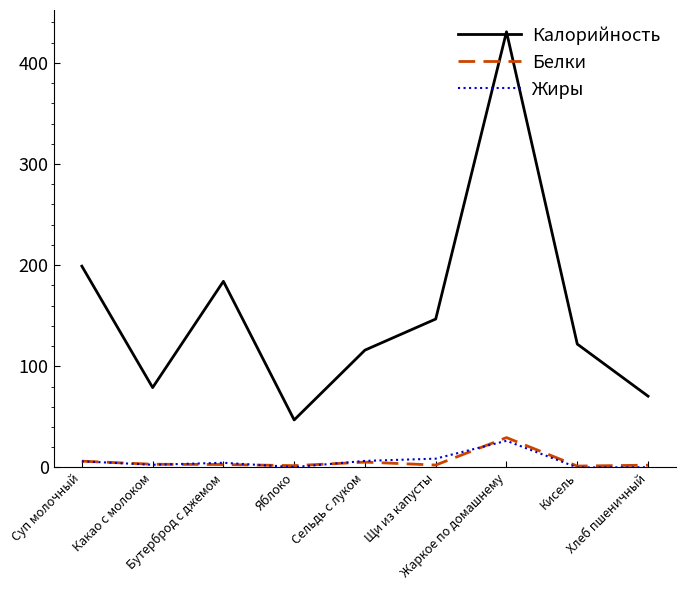

True or false: Белки and Калорийность intersect in this chart.

False